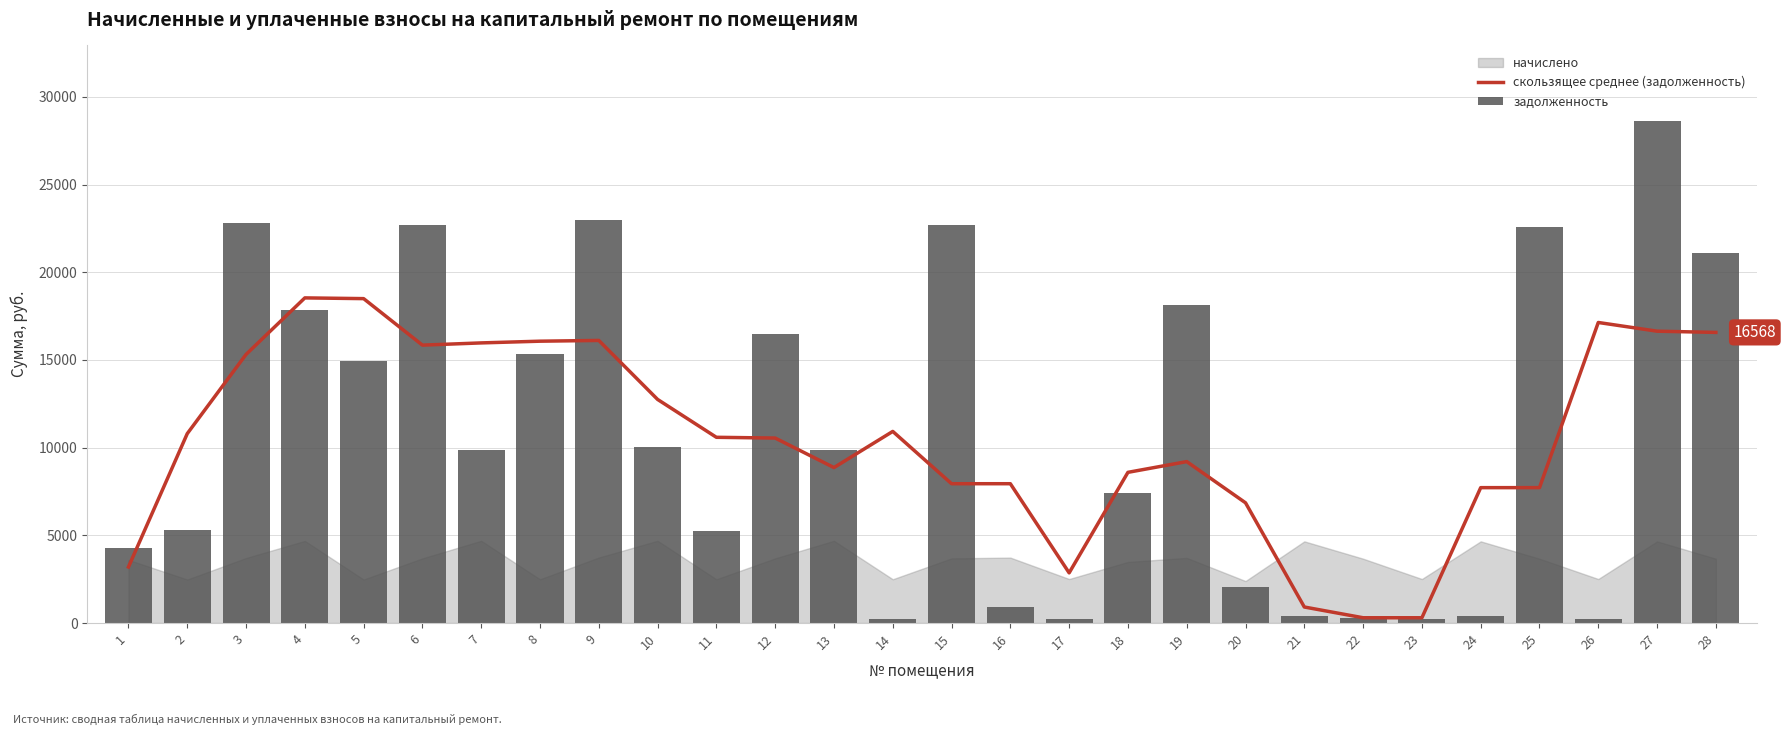

The value of задолженность at 14 is 207.9. True or false?

True